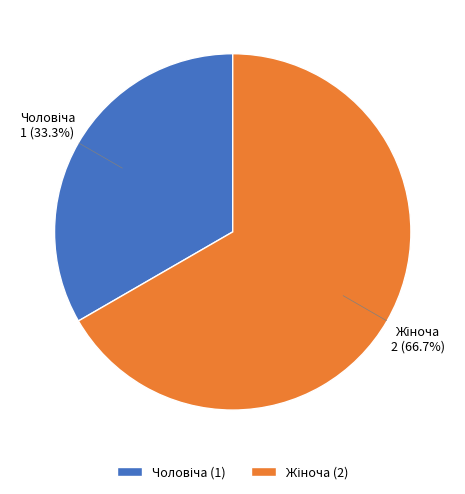

Count the number of slices in the pie.

2